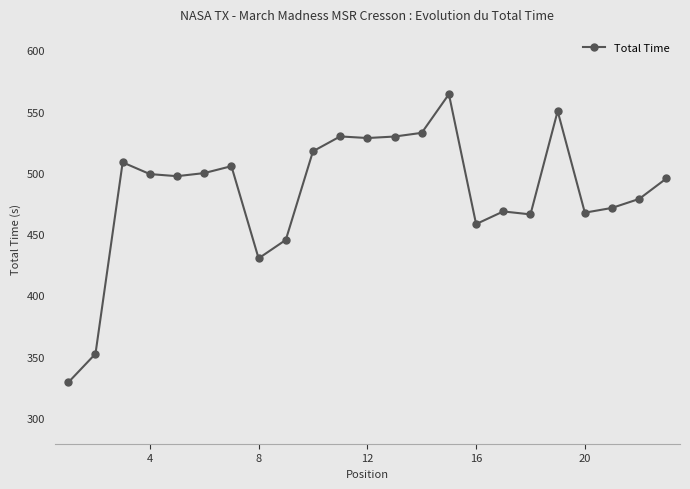

What is the minimum value shown in the chart?

329.1